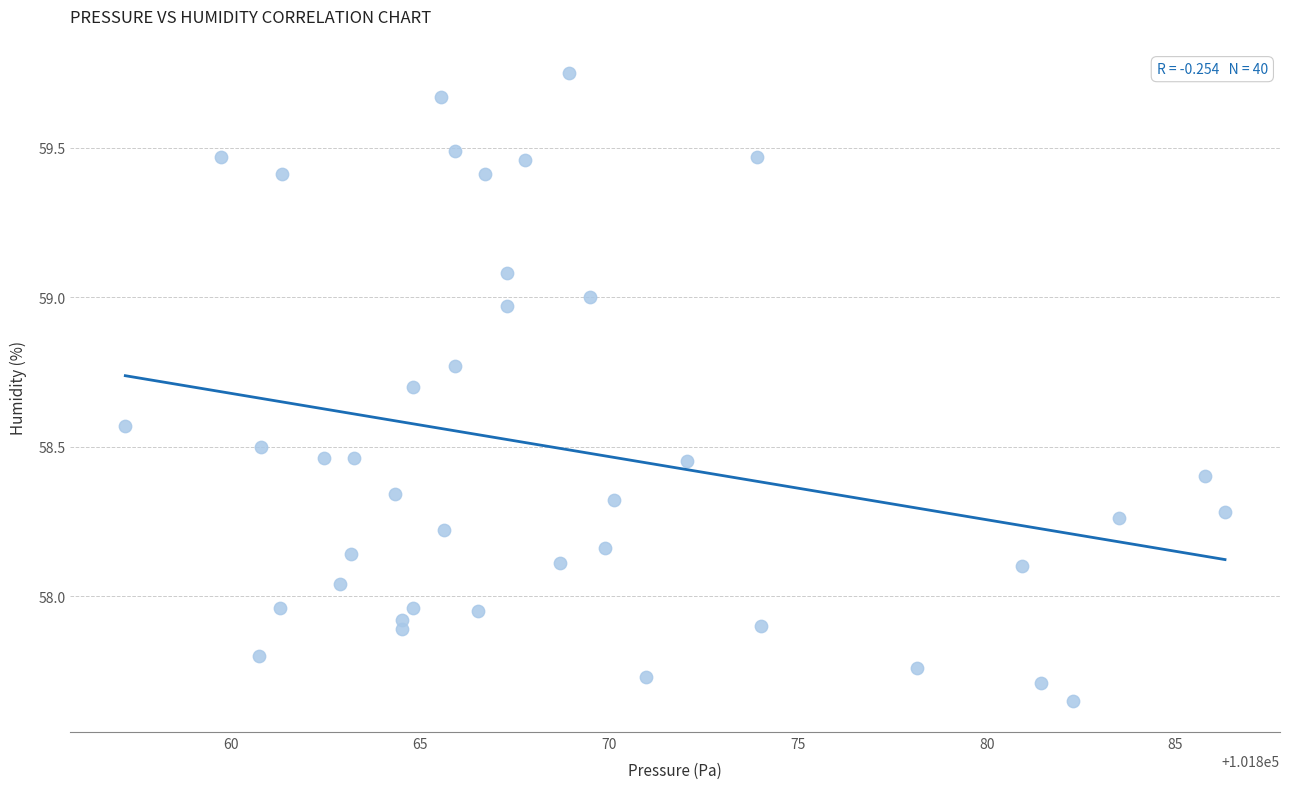

What is the range of Y values (max minus min)?

2.1